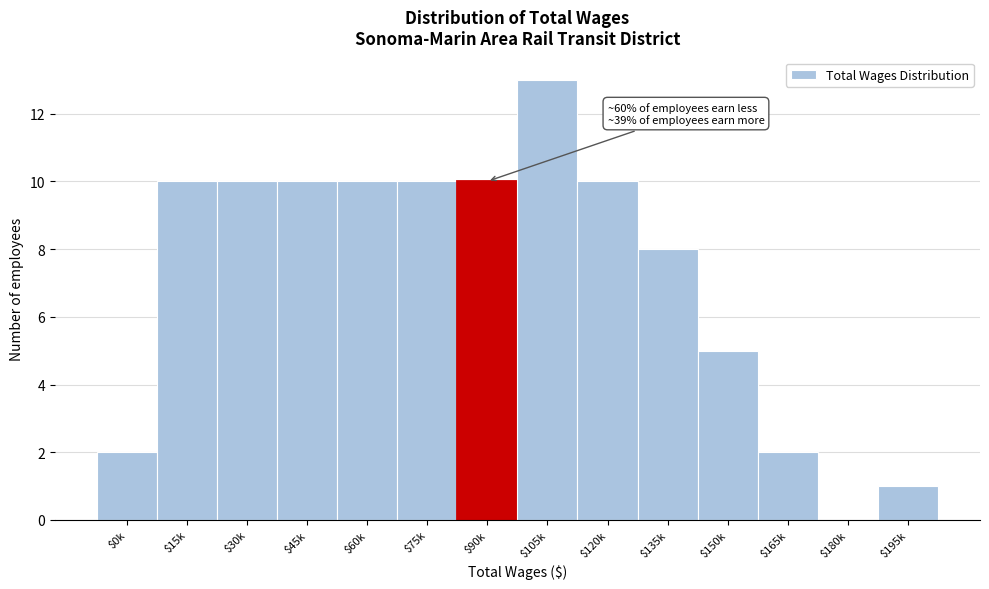

What is the sum of all values?

101